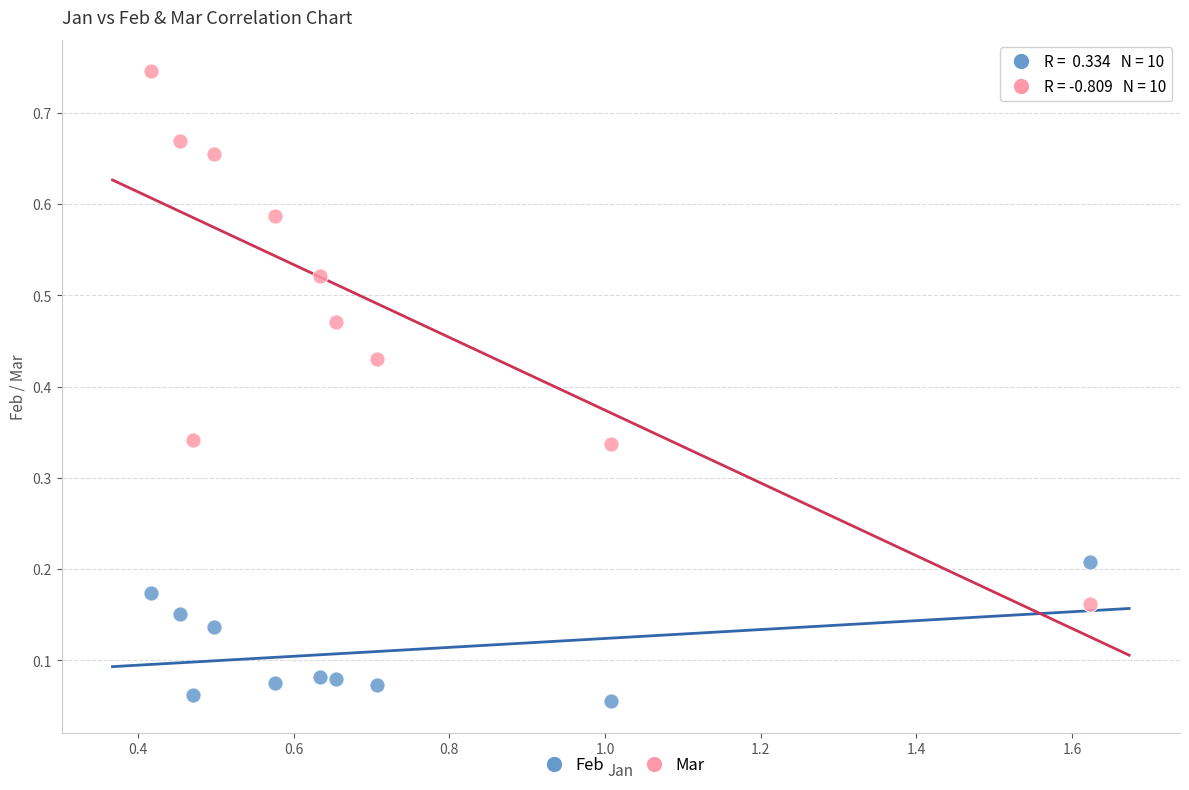

Which series reaches the minimum Y coordinate?

Feb